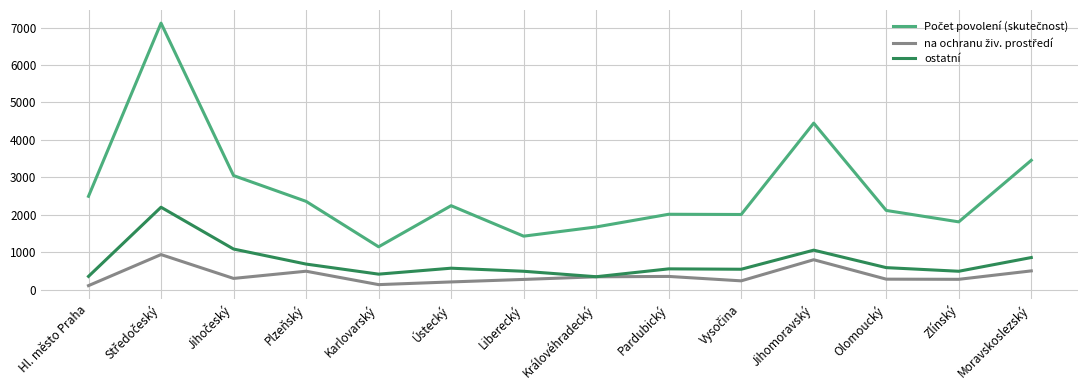

What is the difference between the highest and lowest values at Liberecký?

1156